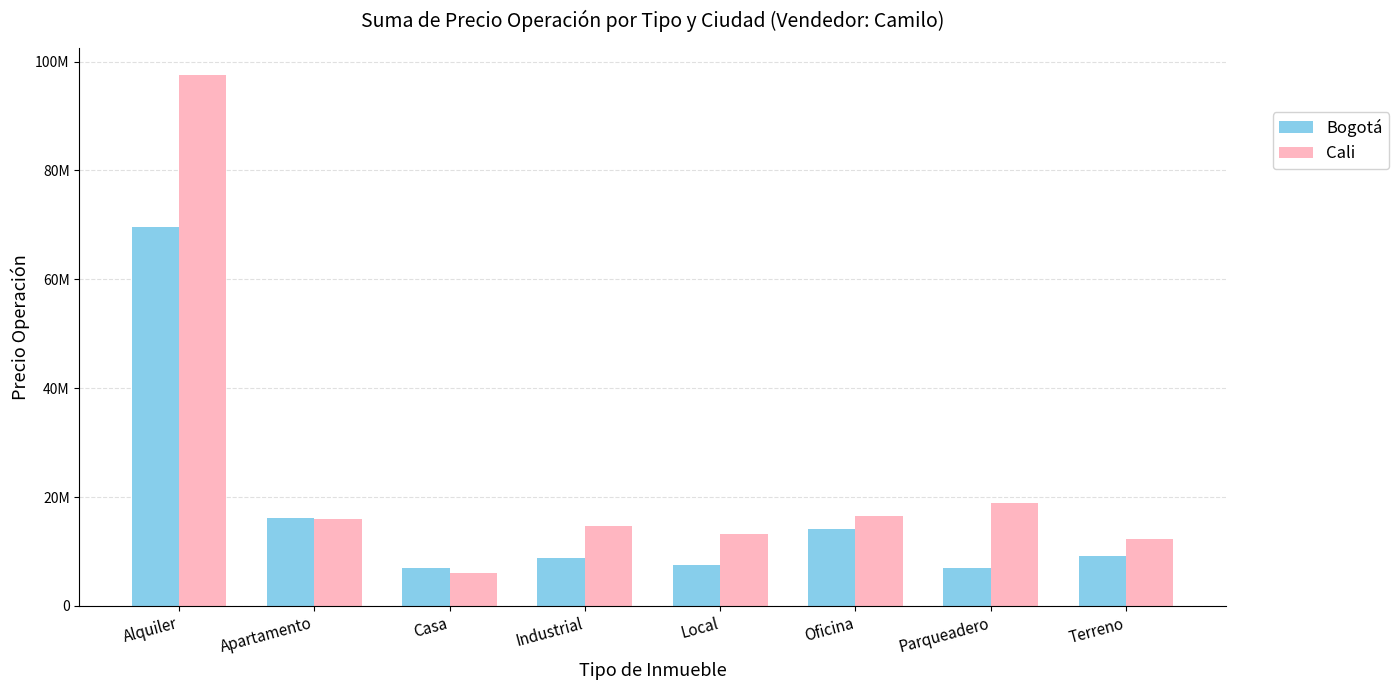

What is the difference between the highest and lowest values at Oficina?

2433936.6